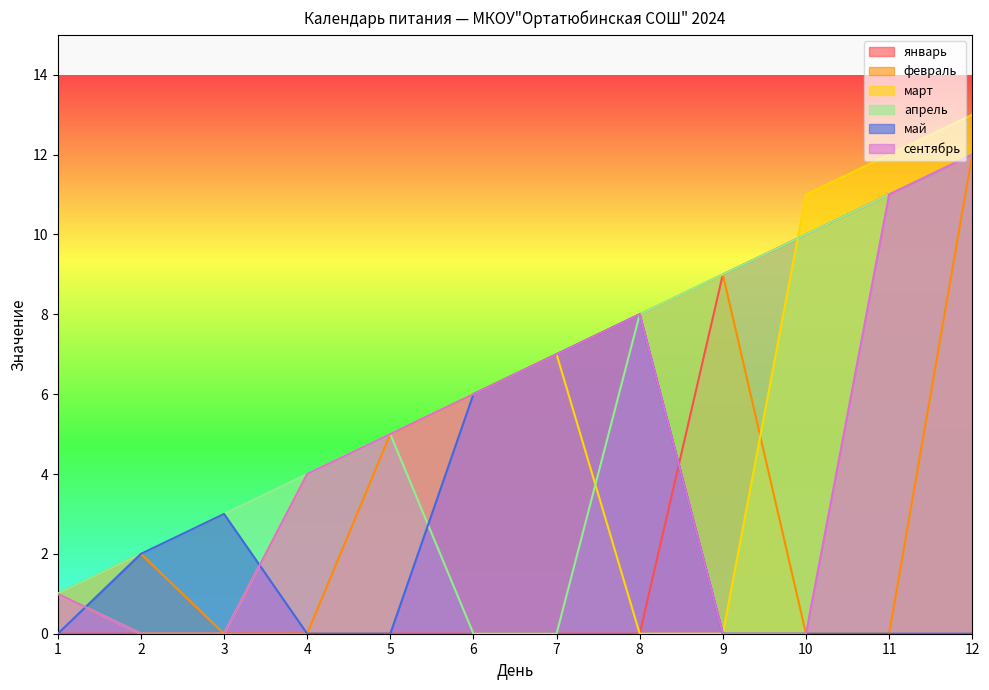

What is the average value of the февраль series?

4